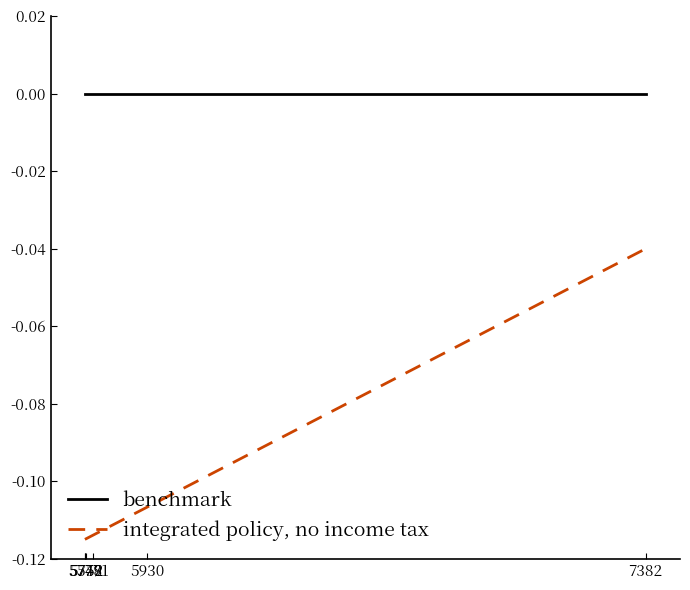

Which series has the largest range (max minus min)?

integrated policy, no income tax